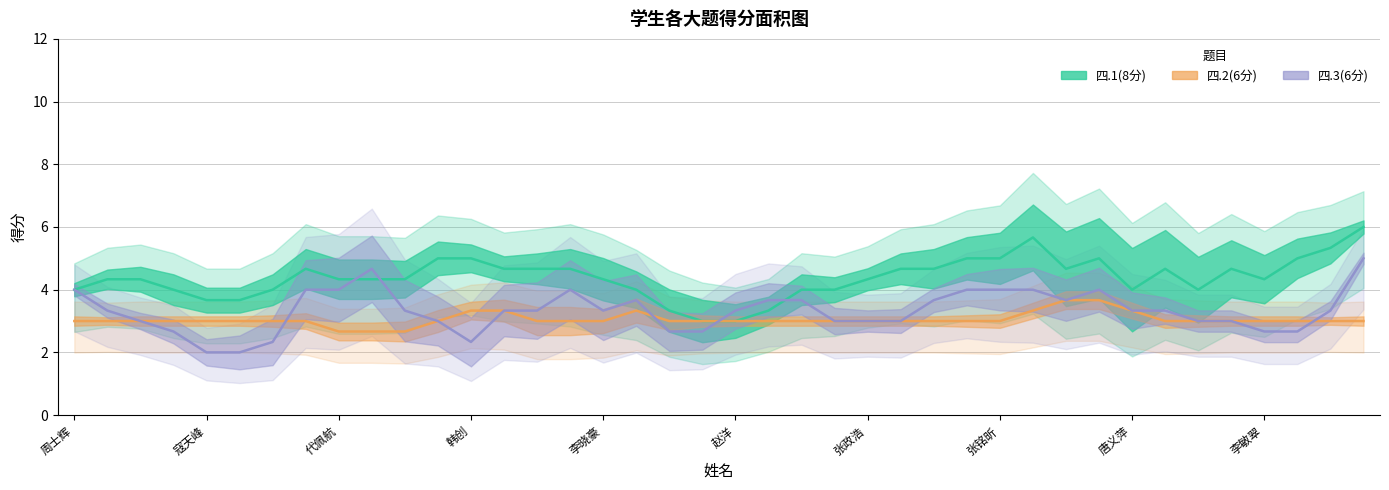

How many data points in 四.1(8分) are less than 4?

7